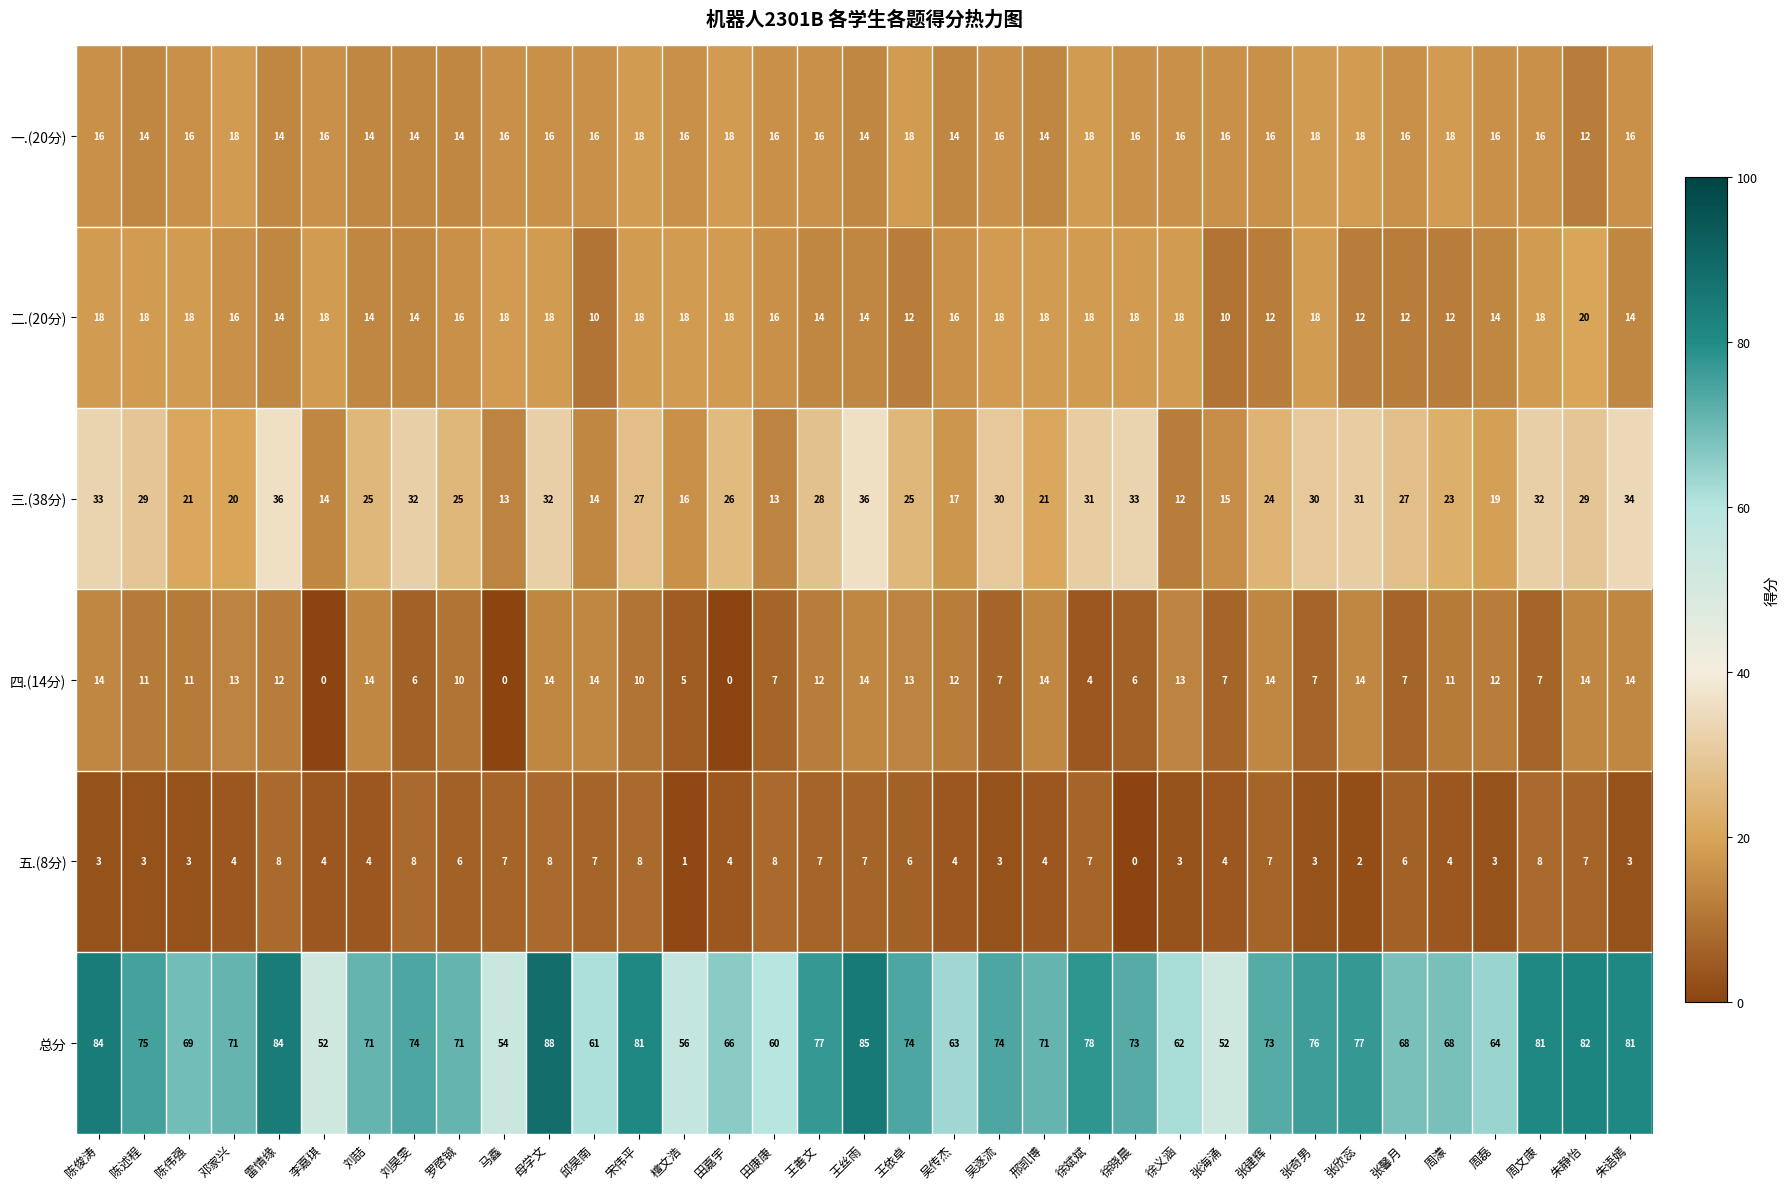

Rank the series at 张馨月 from lowest to highest value.

五.(8分), 四.(14分), 二.(20分), 一.(20分), 三.(38分), 总分